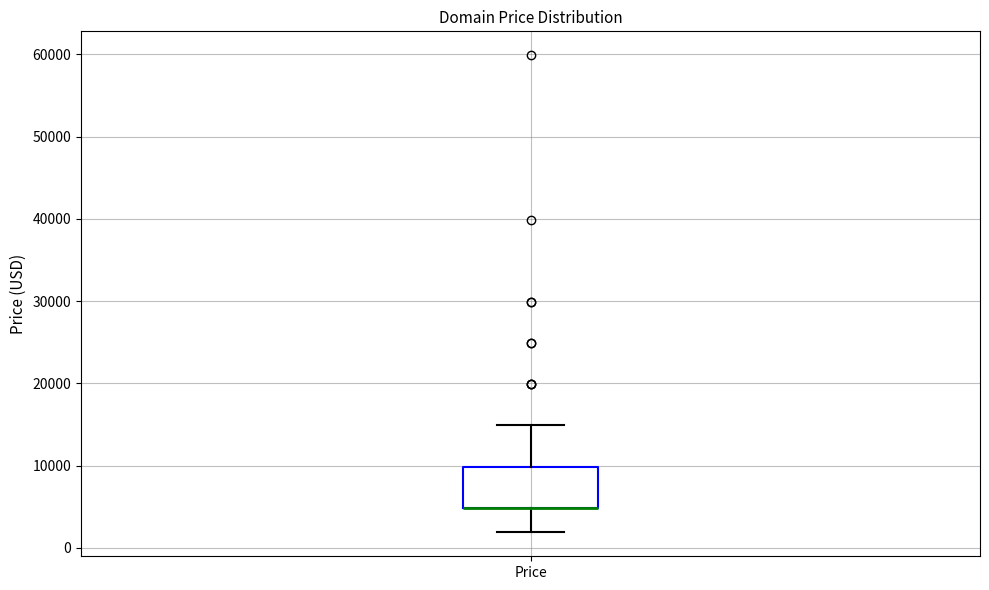

Transcribe this box plot: give where the median line is, the range the box spans, and where the two whiskers end, as read against the y-axis. The values are not printed on the chart, so give them approximately, as read against the axis.

median 5000 (drawn on the box's lower edge), box 5000 to 10000, whiskers 2000 to 15000